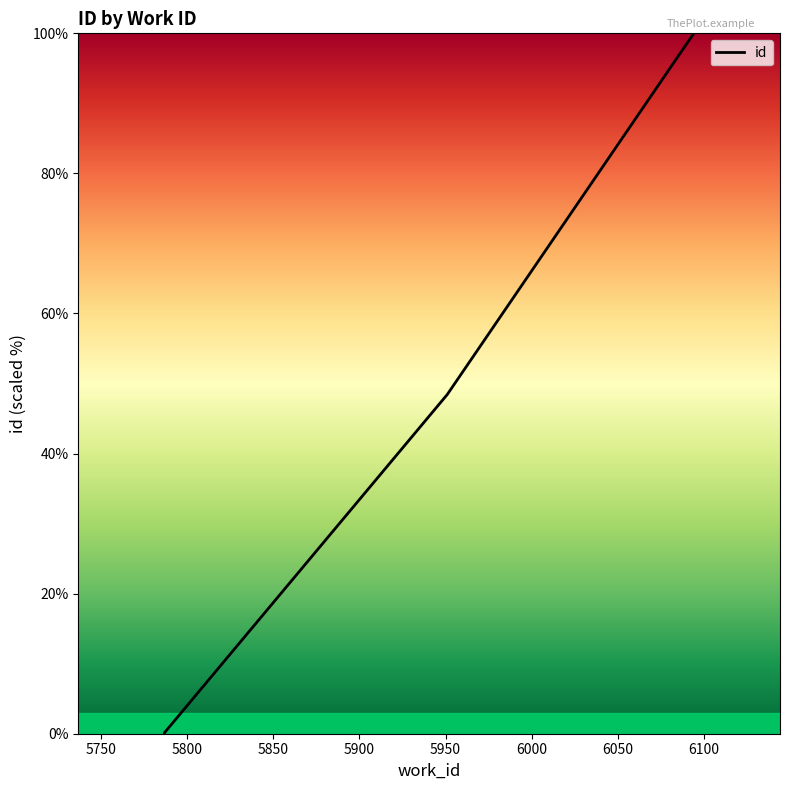

Reading left to right, what are all the values shown in this chart?

5787=0.0	5787=0.1	5951=48.4	6094=100.0